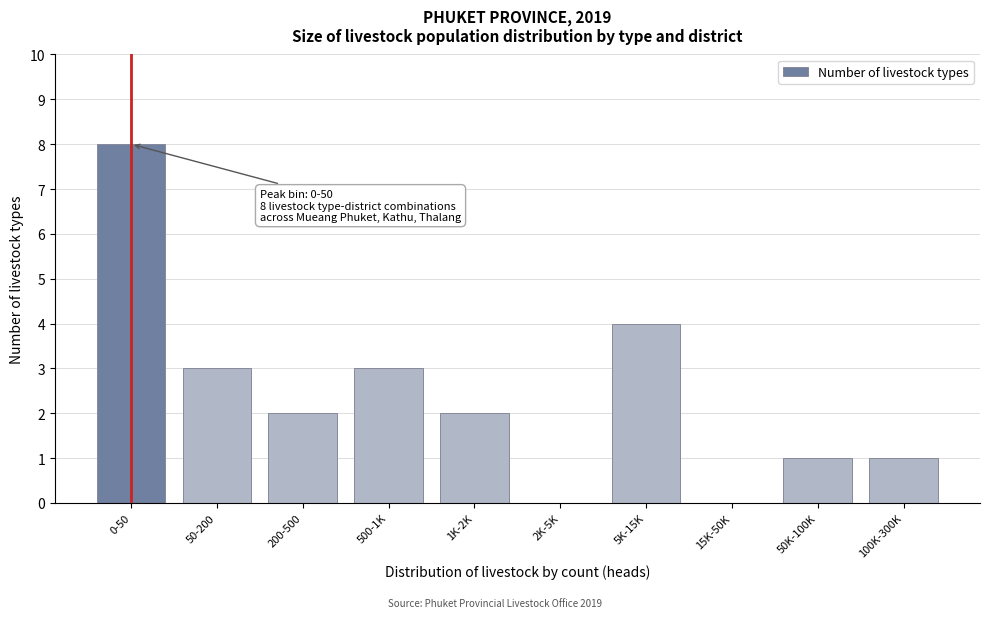

Reading left to right, list all the values displayed in this chart.

0-50=8	50-200=3	200-500=2	500-1K=3	1K-2K=2	2K-5K=0	5K-15K=4	15K-50K=0	50K-100K=1	100K-300K=1